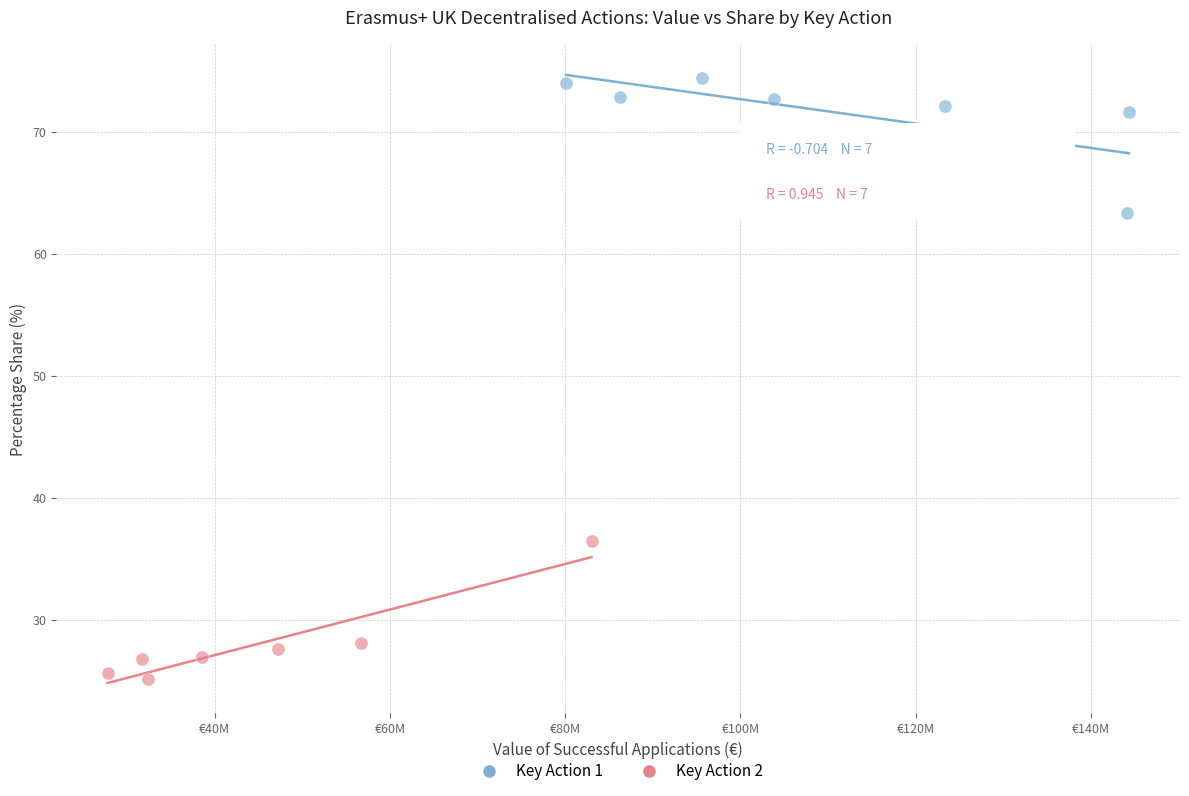

What are all the series names shown in the legend?

Key Action 1, Key Action 2